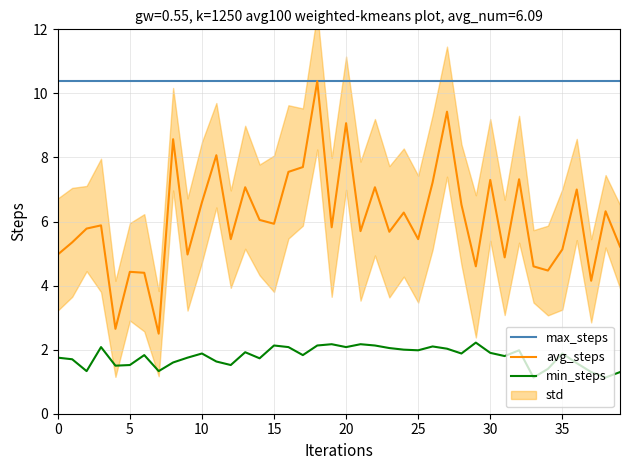

Does the chart have visible grid lines?

Yes